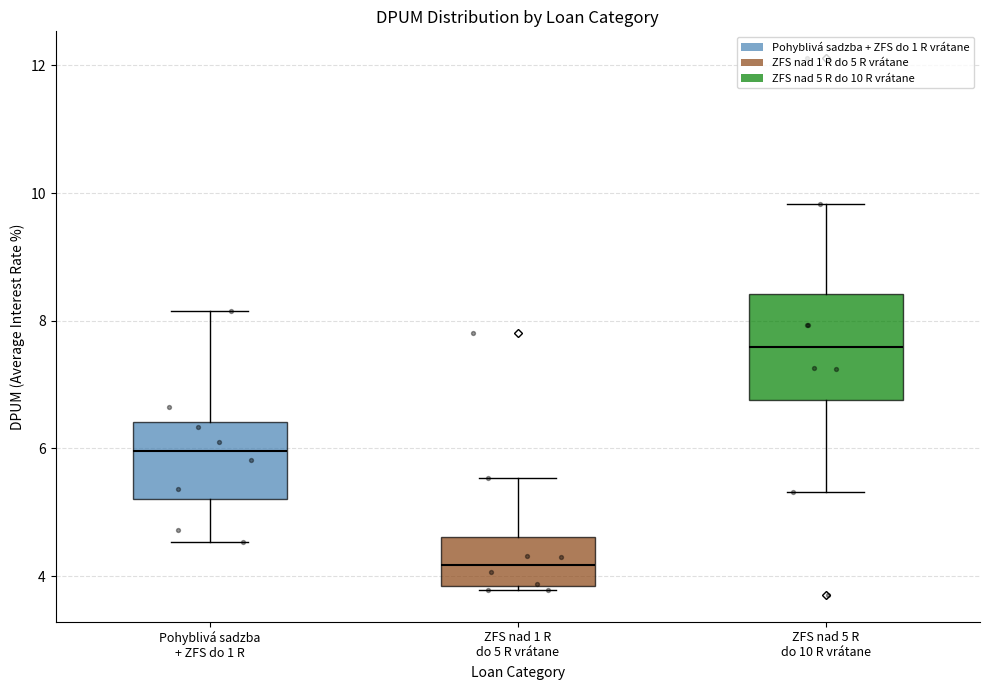

Which box is the tallest, from its lower edge to its upper edge?

ZFS nad 5 R do 10 R vrátane